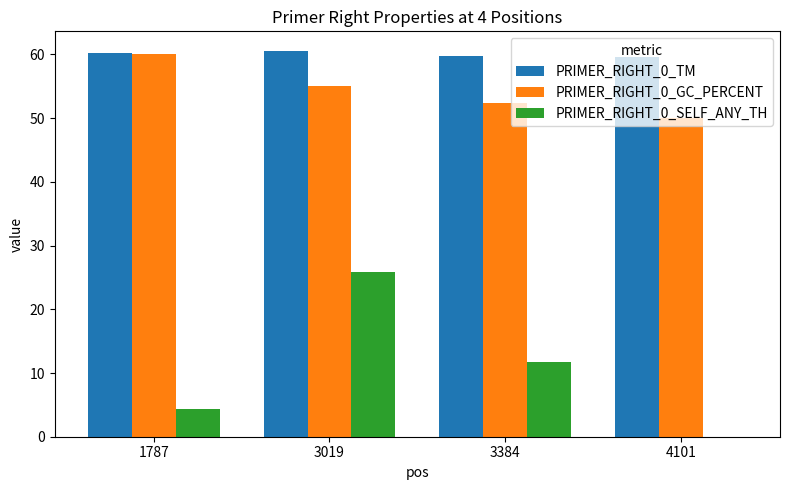

Which series changed the most between 1787 and 3019?

PRIMER_RIGHT_0_SELF_ANY_TH